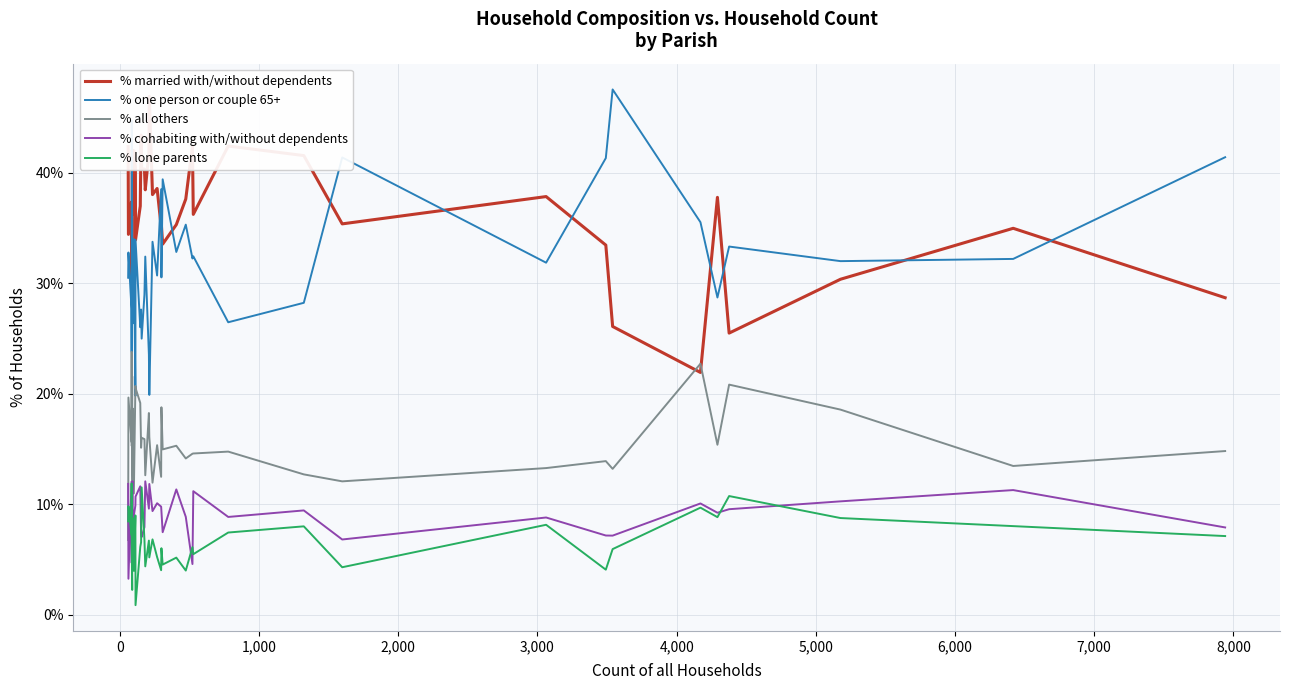

Is the value of % cohabiting with/without dependents at 29 greater than the value of % one person or couple 65+ at 18?

No